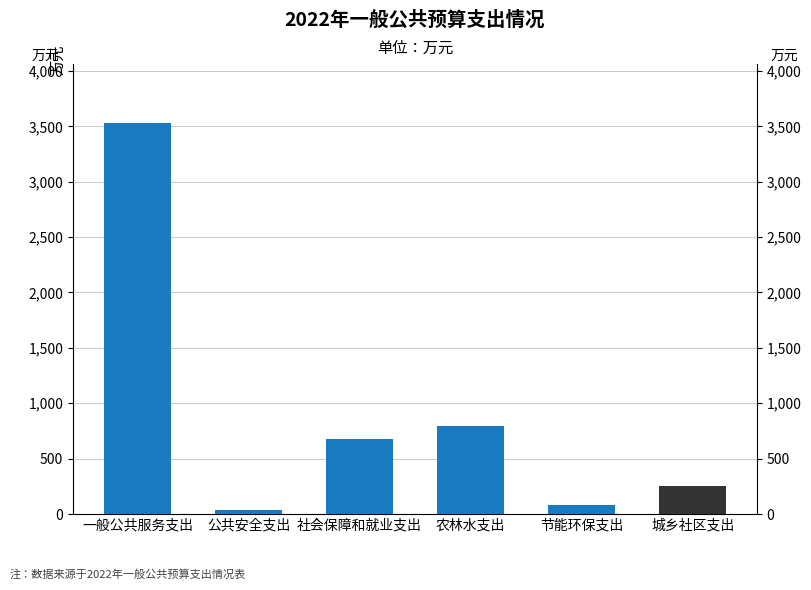

Approximately how many times larger is the value at 节能环保支出 compared to 公共安全支出?

2.0